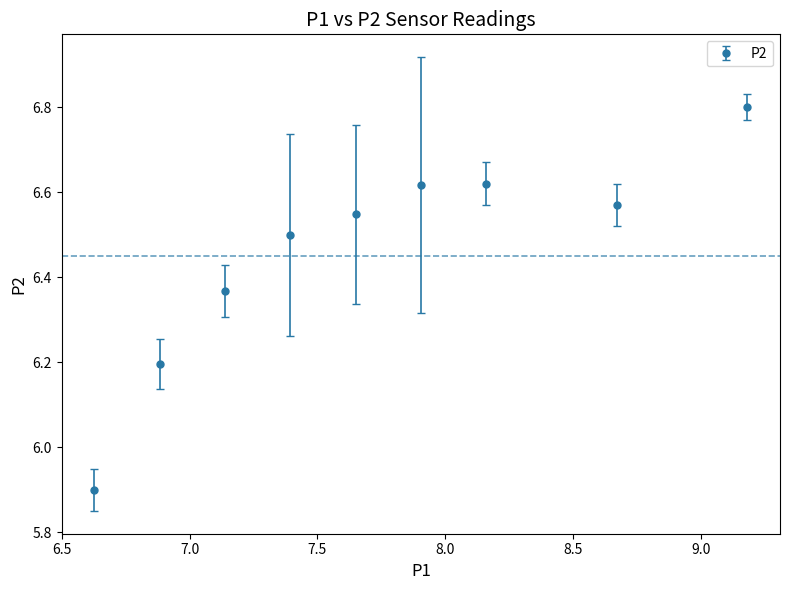

How many values are between 6 and 7?

8